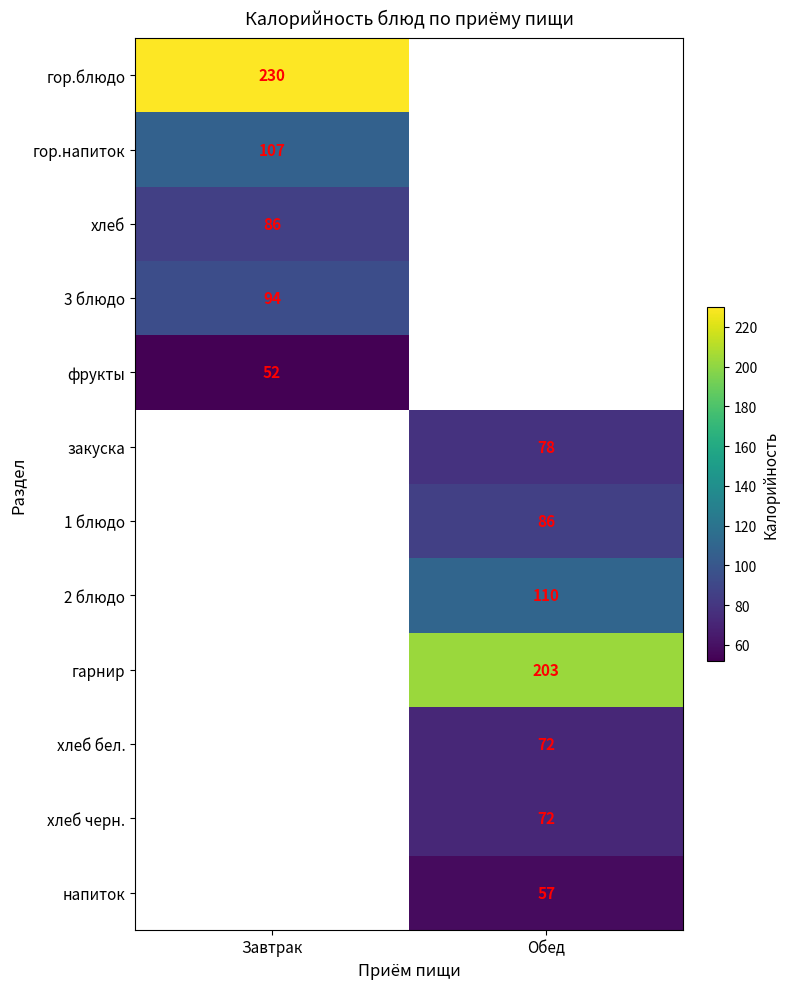

True or false: гор.блюдо has a value of 129 at Завтрак.

False